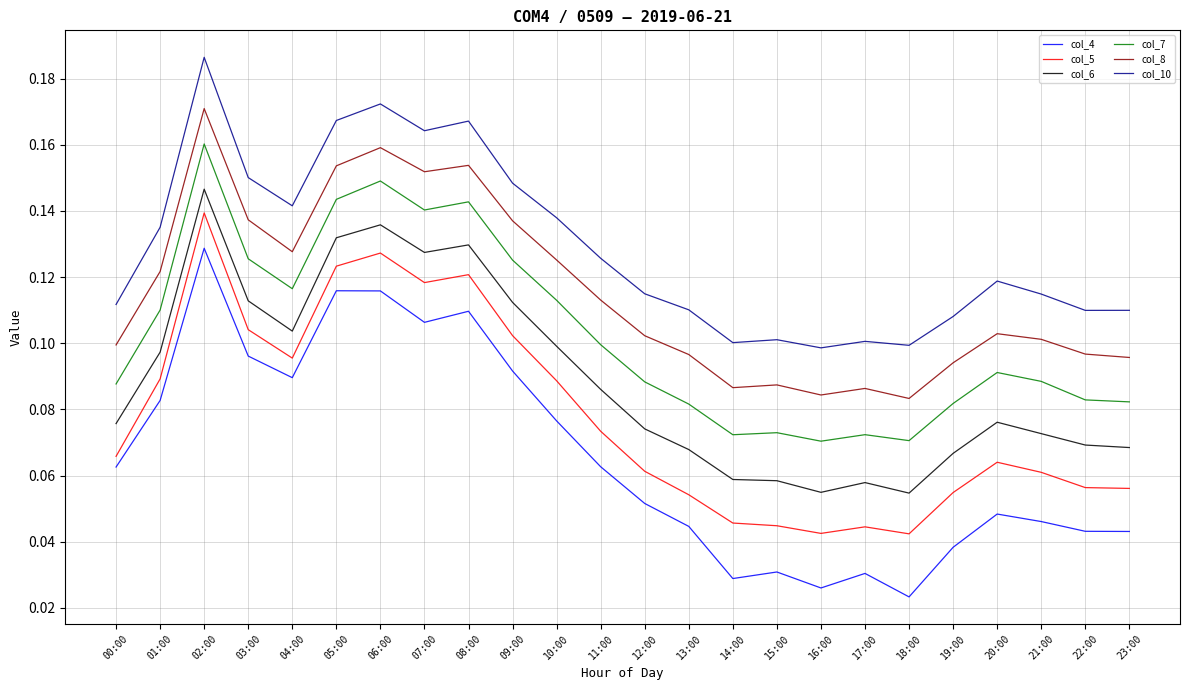

What position from the right is 01:00?

23